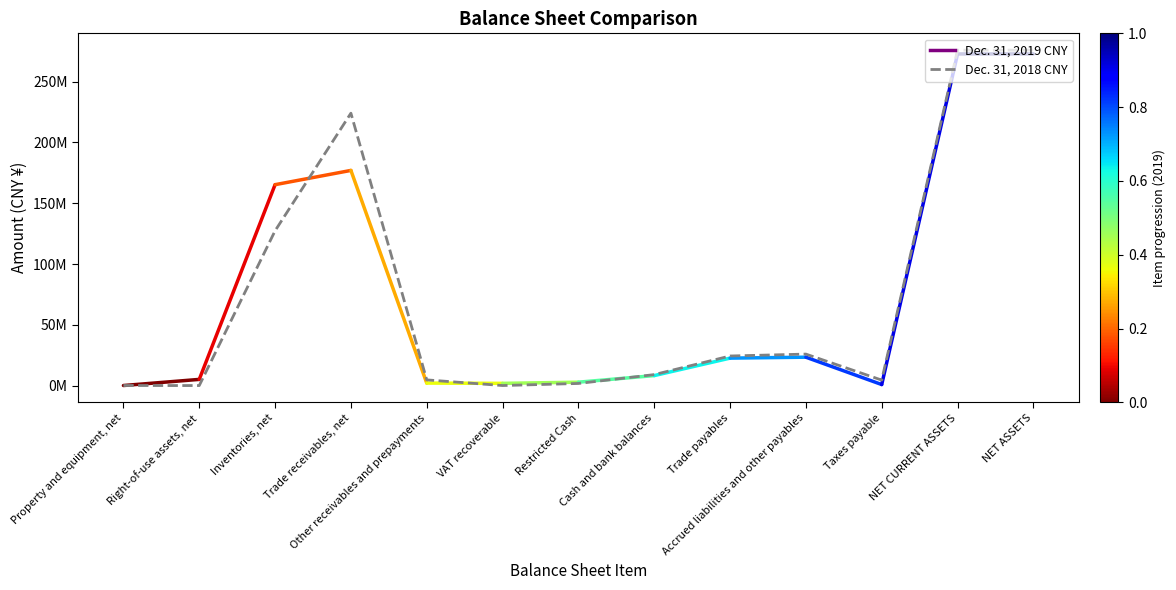

At which category does the data reach its first local valley?

Right-of-use assets, net